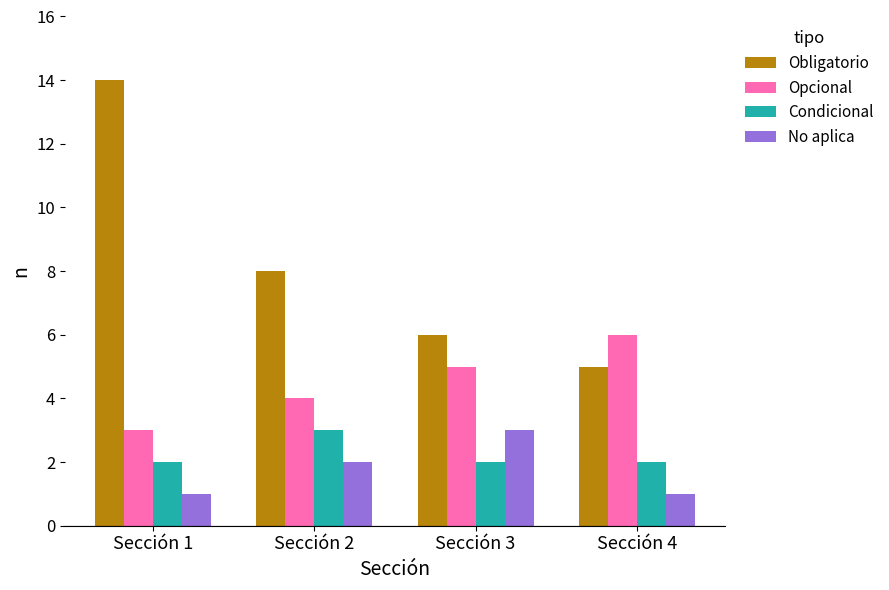

Reading left to right, what are all the values shown in this chart?

Obligatorio: Sección 1=14	Sección 2=8	Sección 3=6	Sección 4=5
Opcional: Sección 1=3	Sección 2=4	Sección 3=5	Sección 4=6
Condicional: Sección 1=2	Sección 2=3	Sección 3=2	Sección 4=2
No aplica: Sección 1=1	Sección 2=2	Sección 3=3	Sección 4=1